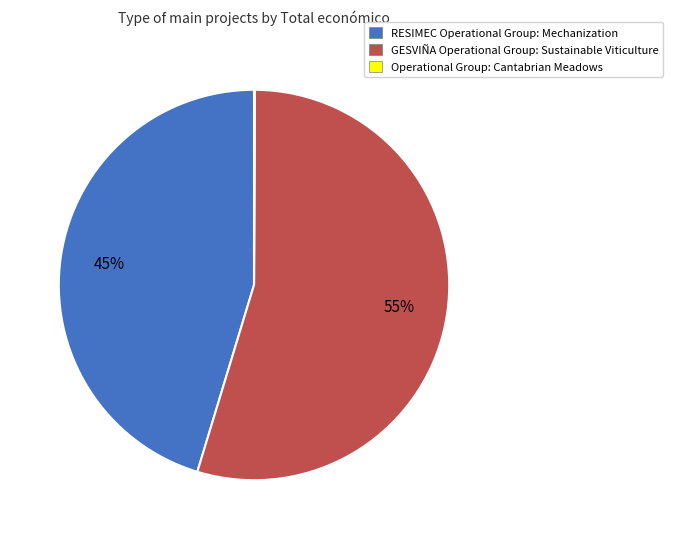

To the nearest percent, what is the average slice percentage?

33%